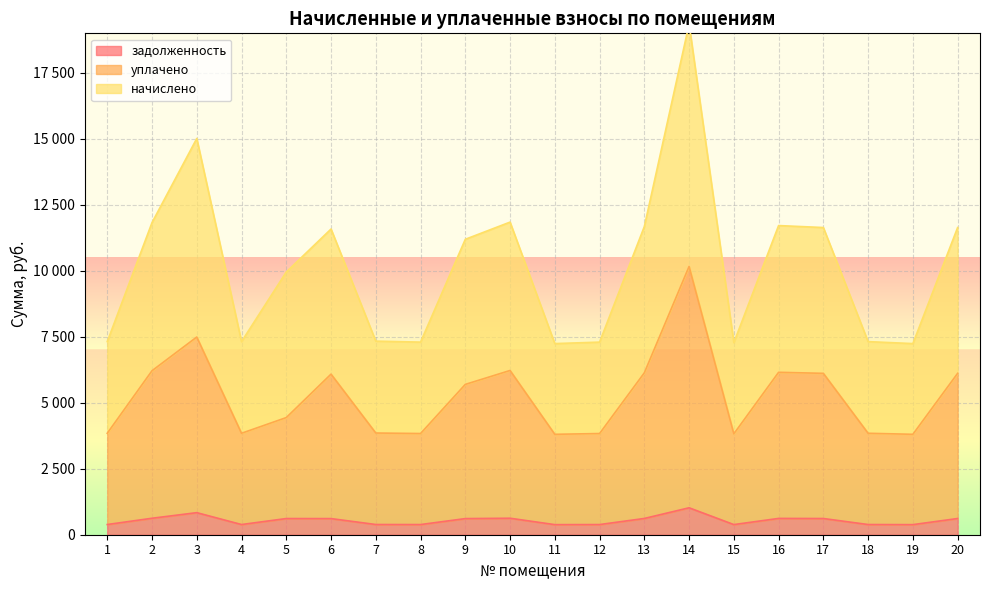

How many categories are shown in the chart?

20